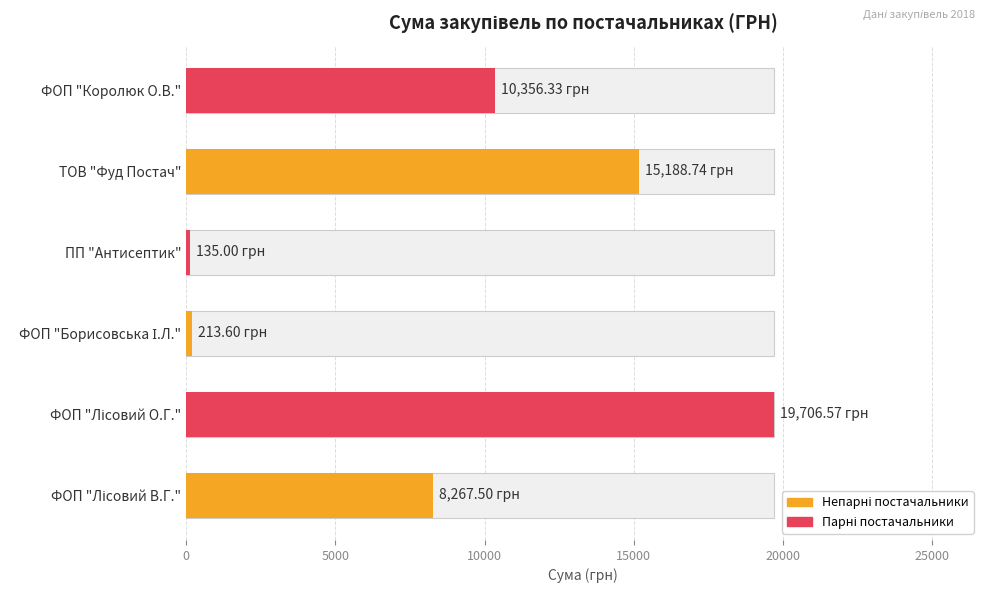

Count the number of categories in the chart.

6